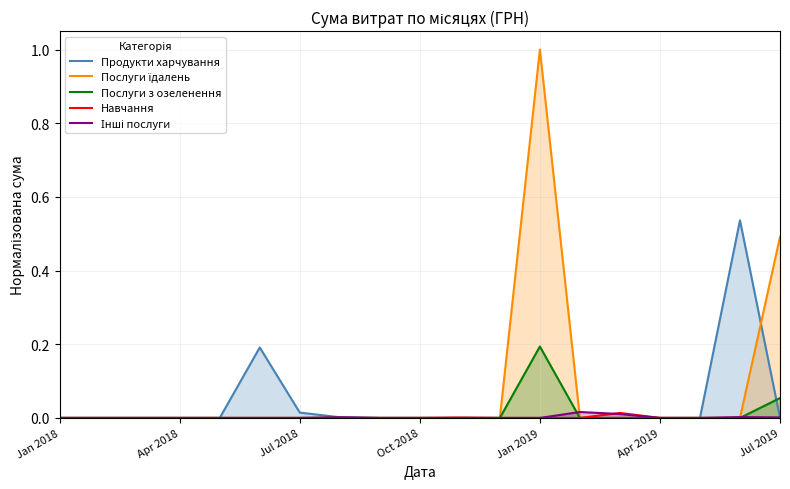

Which series has the largest range (max minus min)?

Послуги їдалень